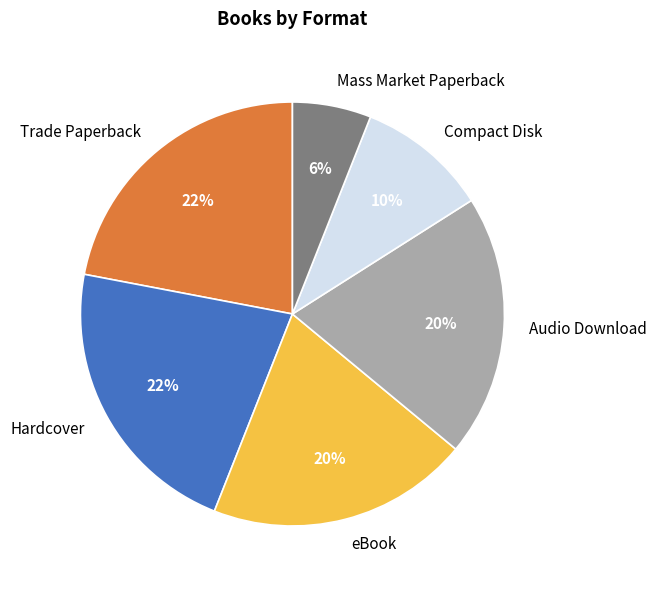

To the nearest percent, what portion does eBook represent?

20%